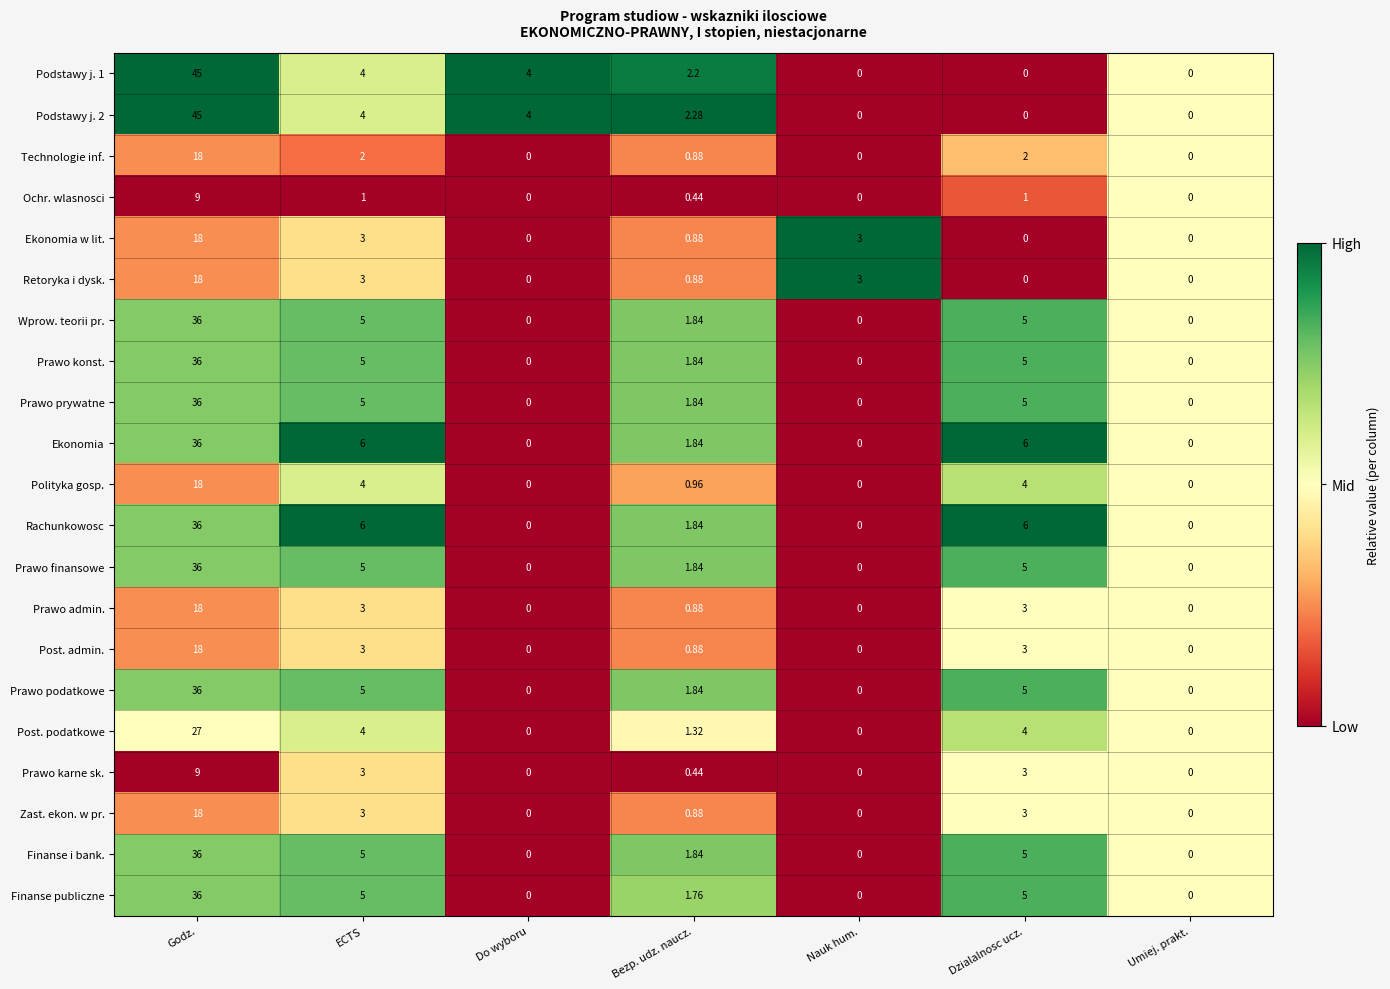

Is the value of Retoryka i dysk. at Nauk hum. greater than the value of Finanse publiczne at Godz.?

No